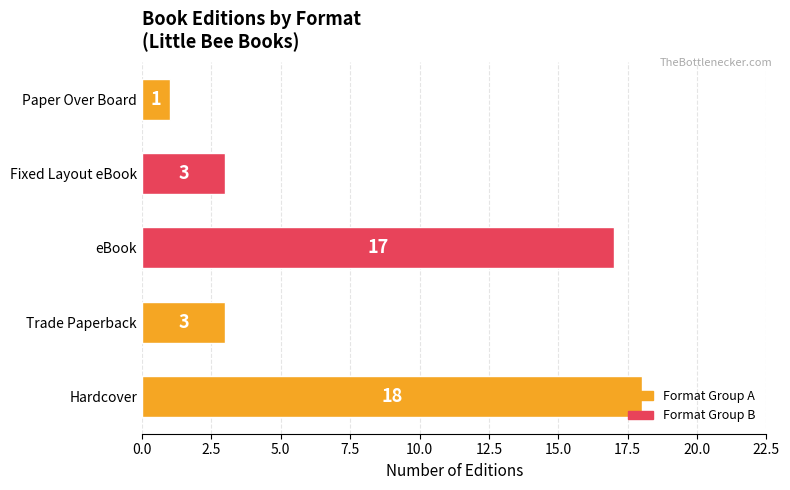

What is the sum of all values?

42